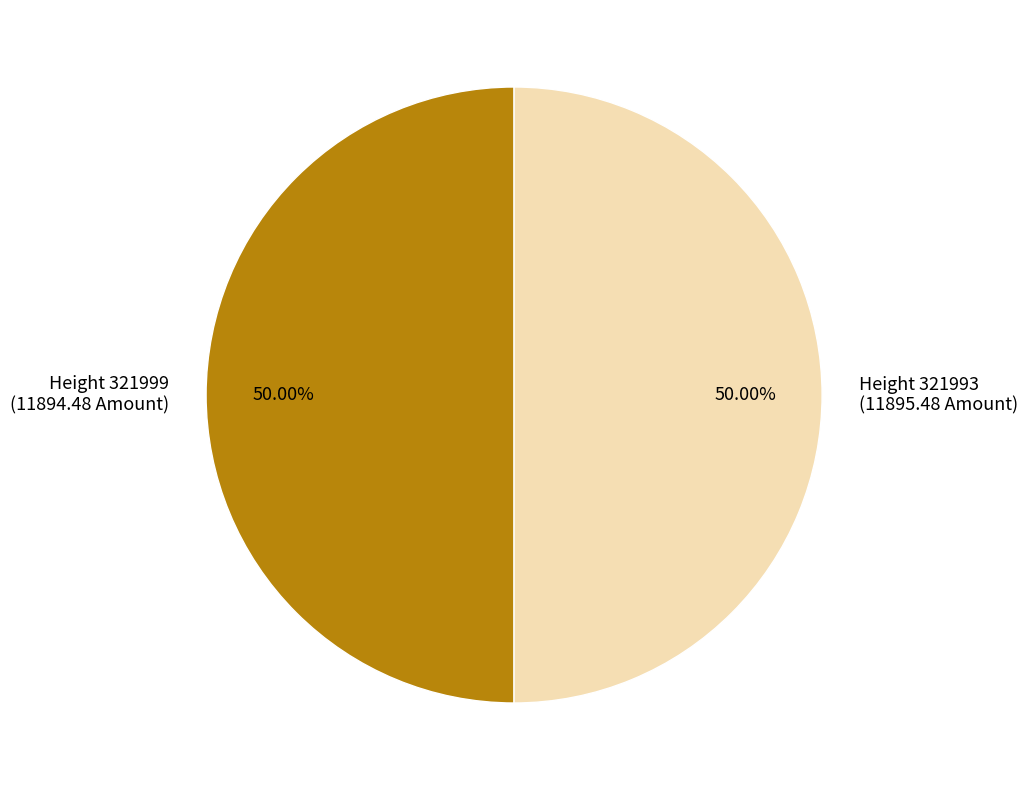

Count the number of slices in the pie.

2